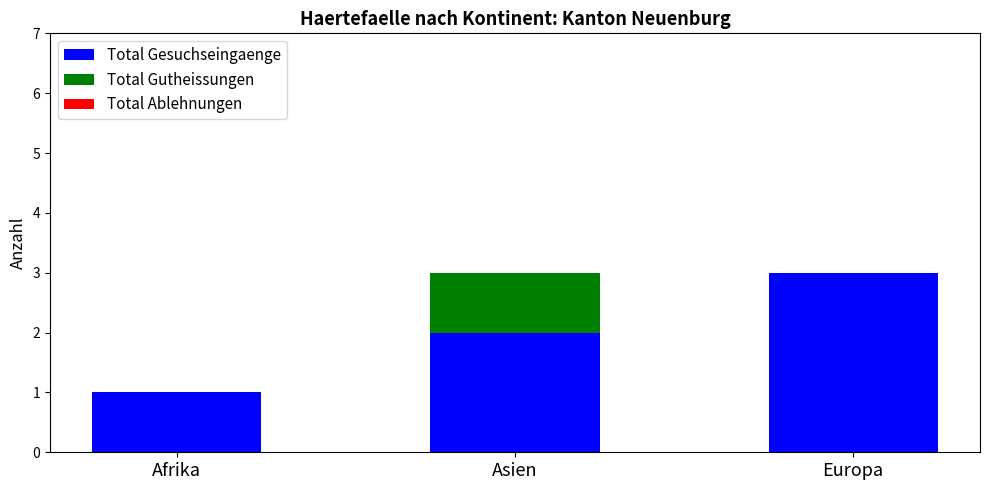

The Total Gesuchseingaenge series shows 2 at Europa. True or false?

False